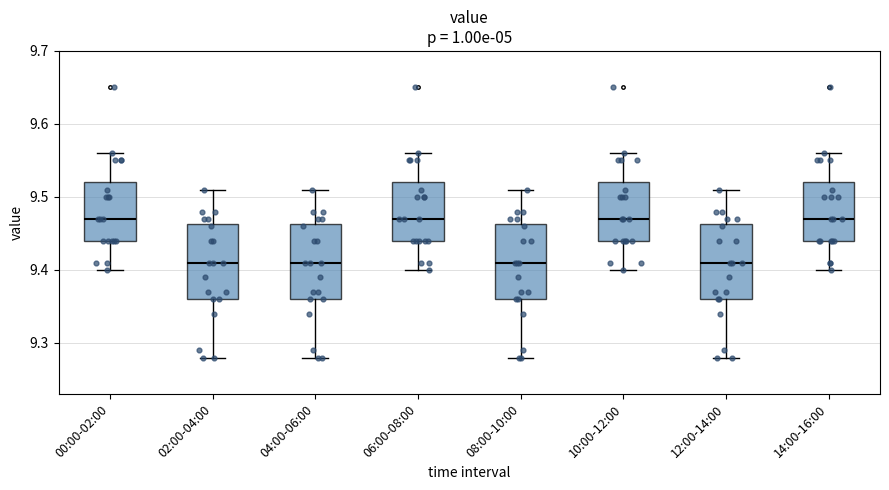

Reading left to right, read every box against the y-axis: the position of its median line, the range the box covers, and the ends of its whiskers. The values are not printed on the chart, so give them approximately, as read against the axis.

00:00-02:00: median 9.47, box 9.44 to 9.52, whiskers 9.40 to 9.56
02:00-04:00: median 9.41, box 9.36 to 9.46, whiskers 9.28 to 9.51
04:00-06:00: median 9.41, box 9.36 to 9.46, whiskers 9.28 to 9.51
06:00-08:00: median 9.47, box 9.44 to 9.52, whiskers 9.40 to 9.56
08:00-10:00: median 9.41, box 9.36 to 9.46, whiskers 9.28 to 9.51
10:00-12:00: median 9.47, box 9.44 to 9.52, whiskers 9.40 to 9.56
12:00-14:00: median 9.41, box 9.36 to 9.46, whiskers 9.28 to 9.51
14:00-16:00: median 9.47, box 9.44 to 9.52, whiskers 9.40 to 9.56